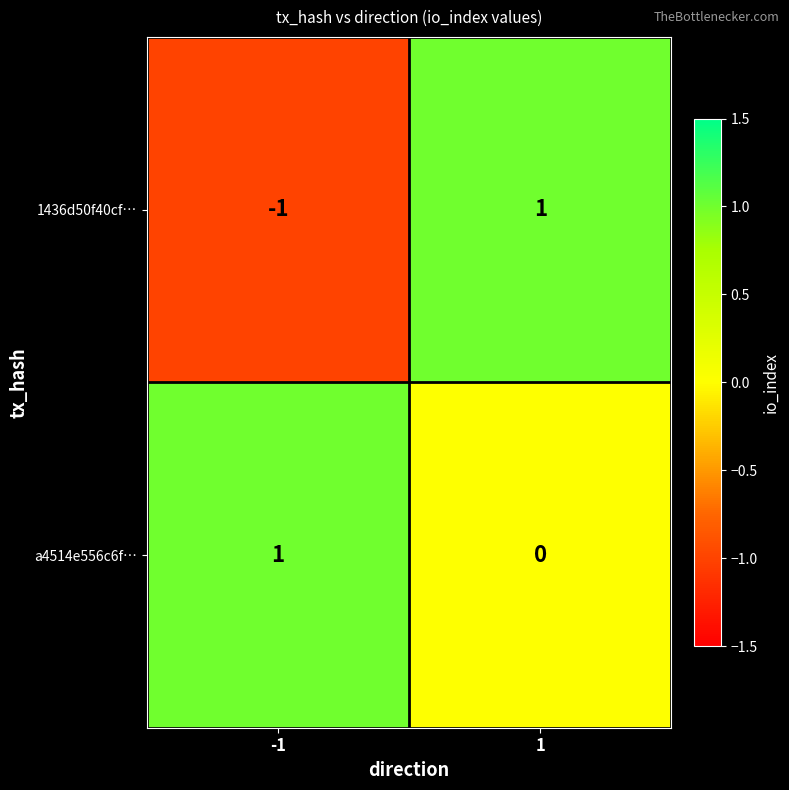

How many data points does each series have?

2